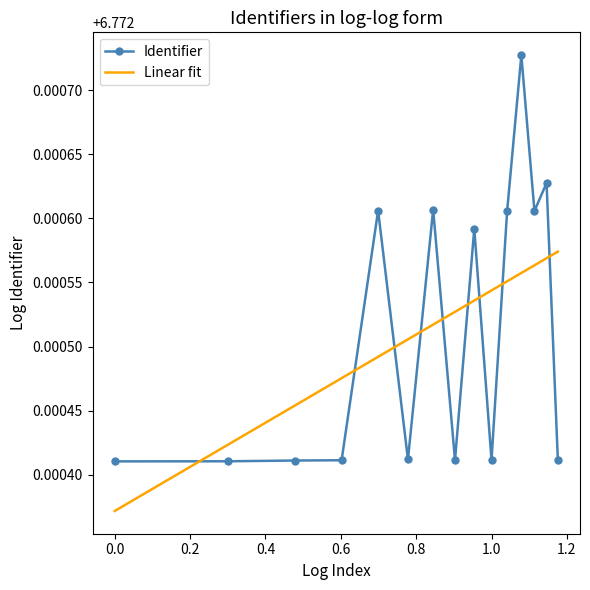

Which series has the widest spread of values?

Identifier